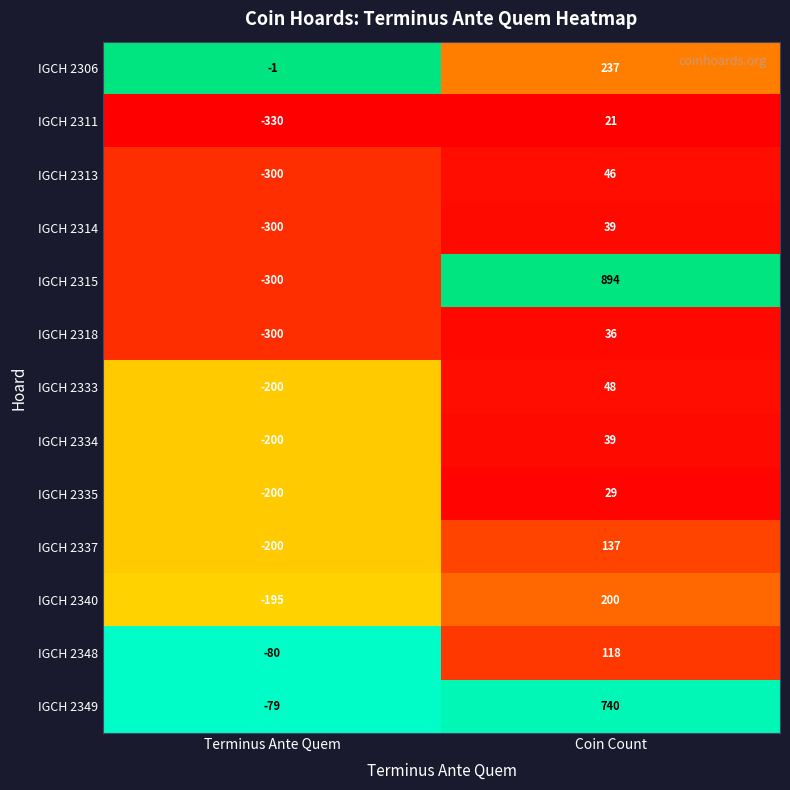

Rank the categories by IGCH 2348 value from lowest to highest.

Terminus Ante Quem, Coin Count